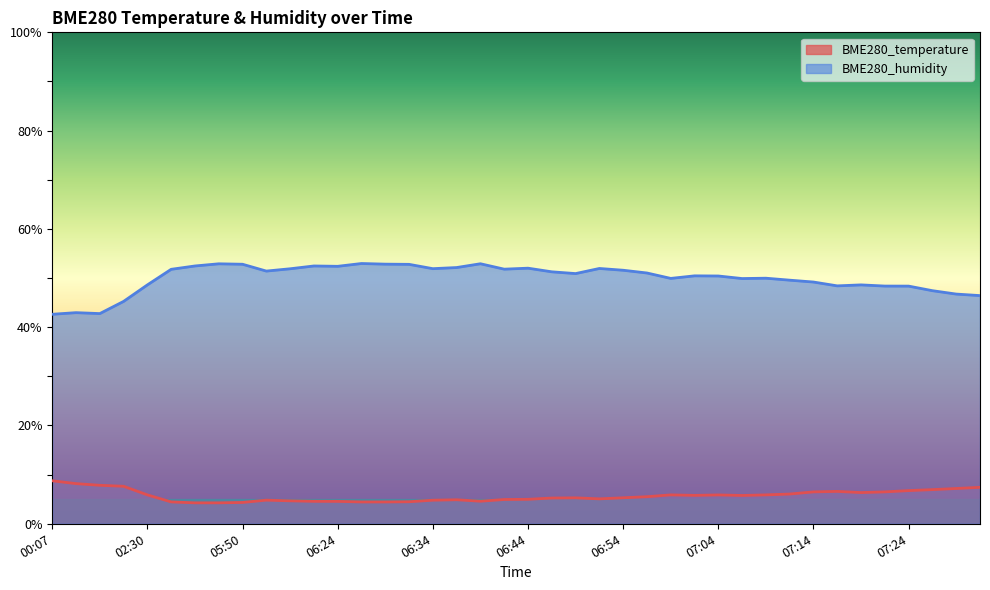

How many series are shown in this chart?

2